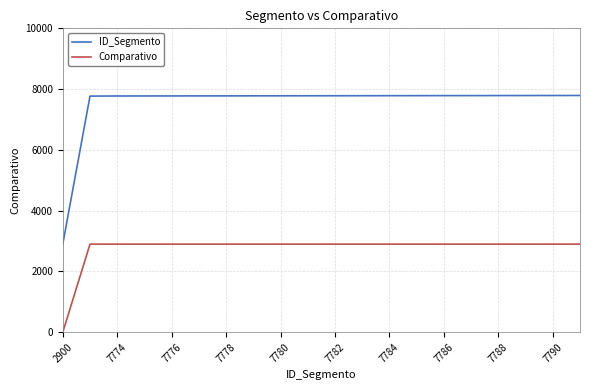

What is the maximum value for ID_Segmento?

7791